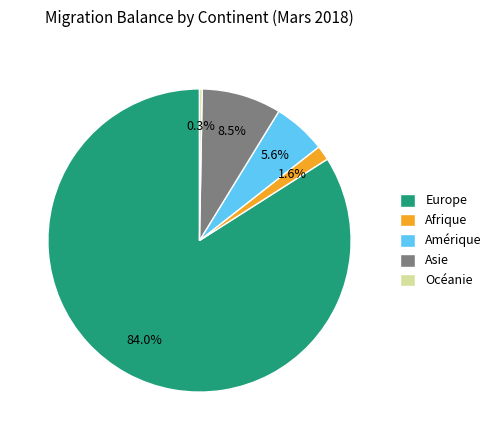

Does any single category account for the majority?

Yes